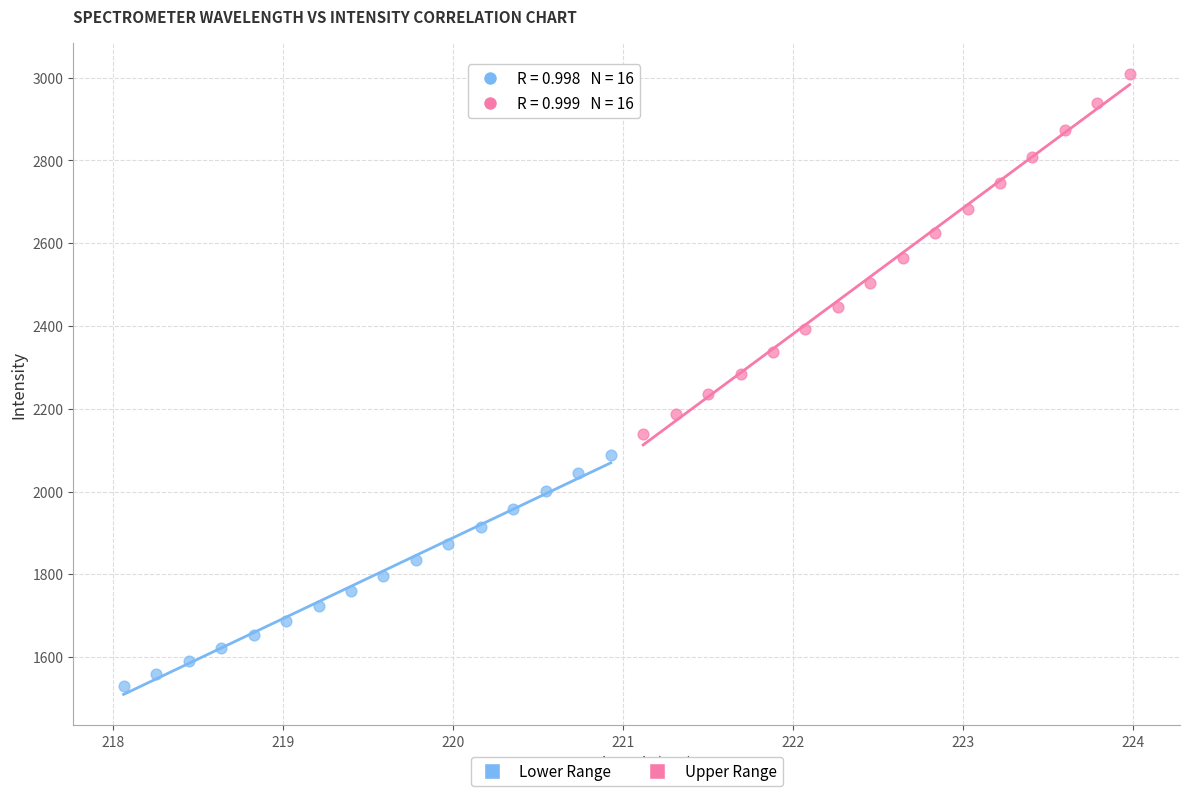

Which series has the largest Y range (max minus min)?

Upper Range